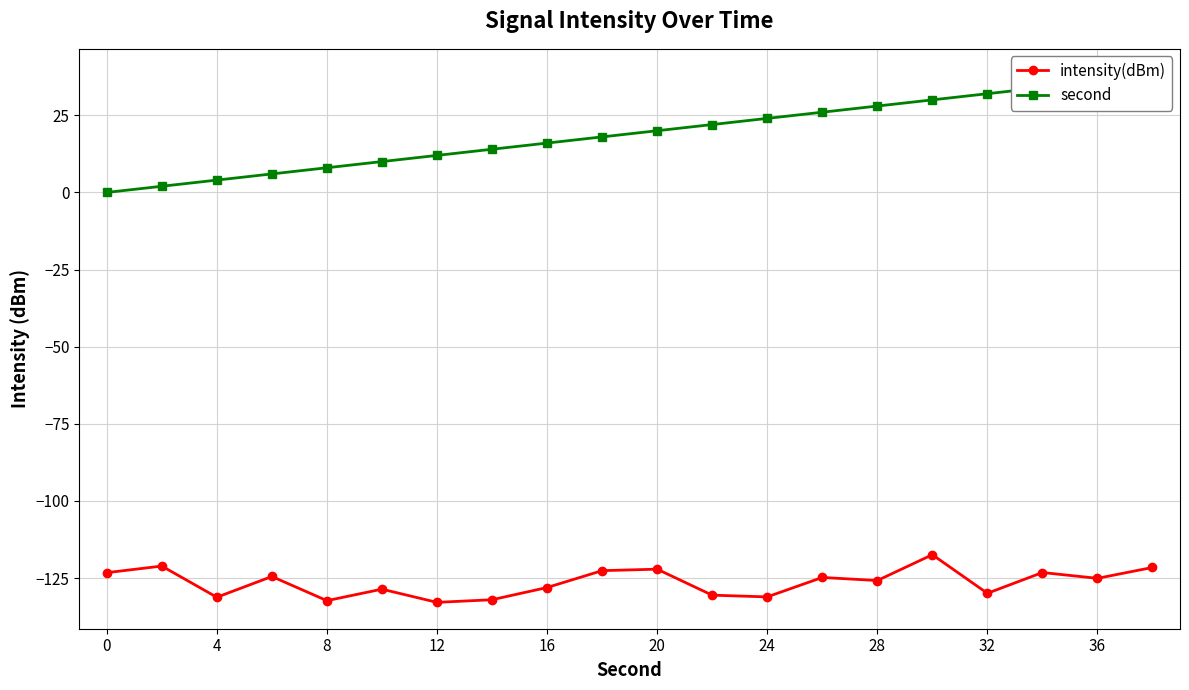

What is the sum of all second values?

380.0